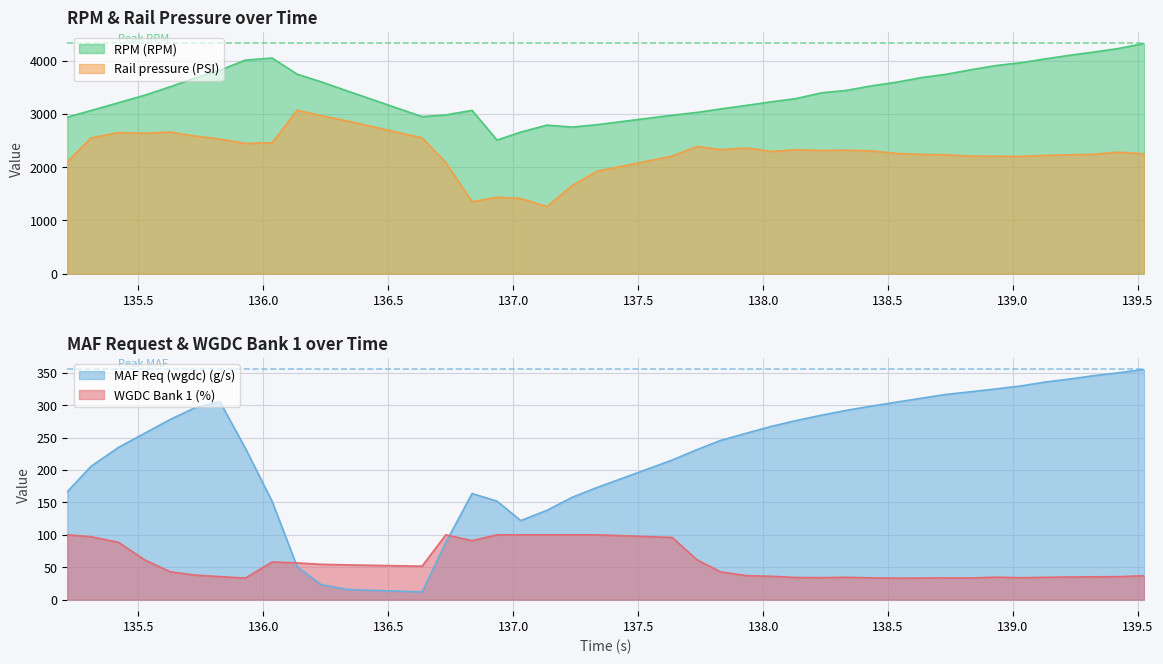

How many series are shown in this chart?

4